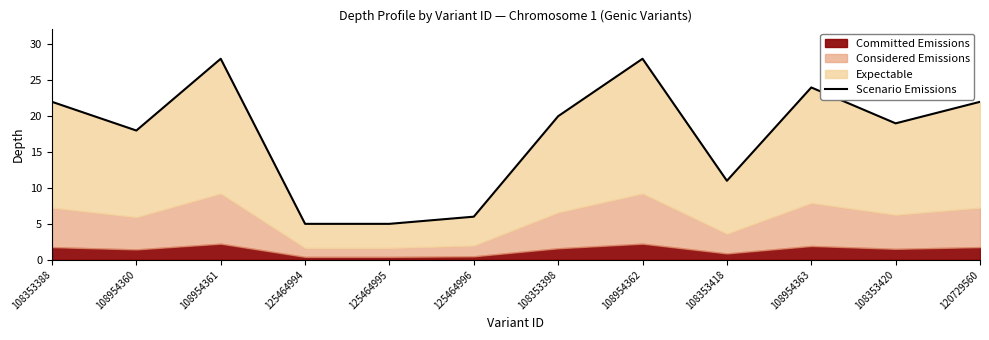

How many data points are above 20?

5